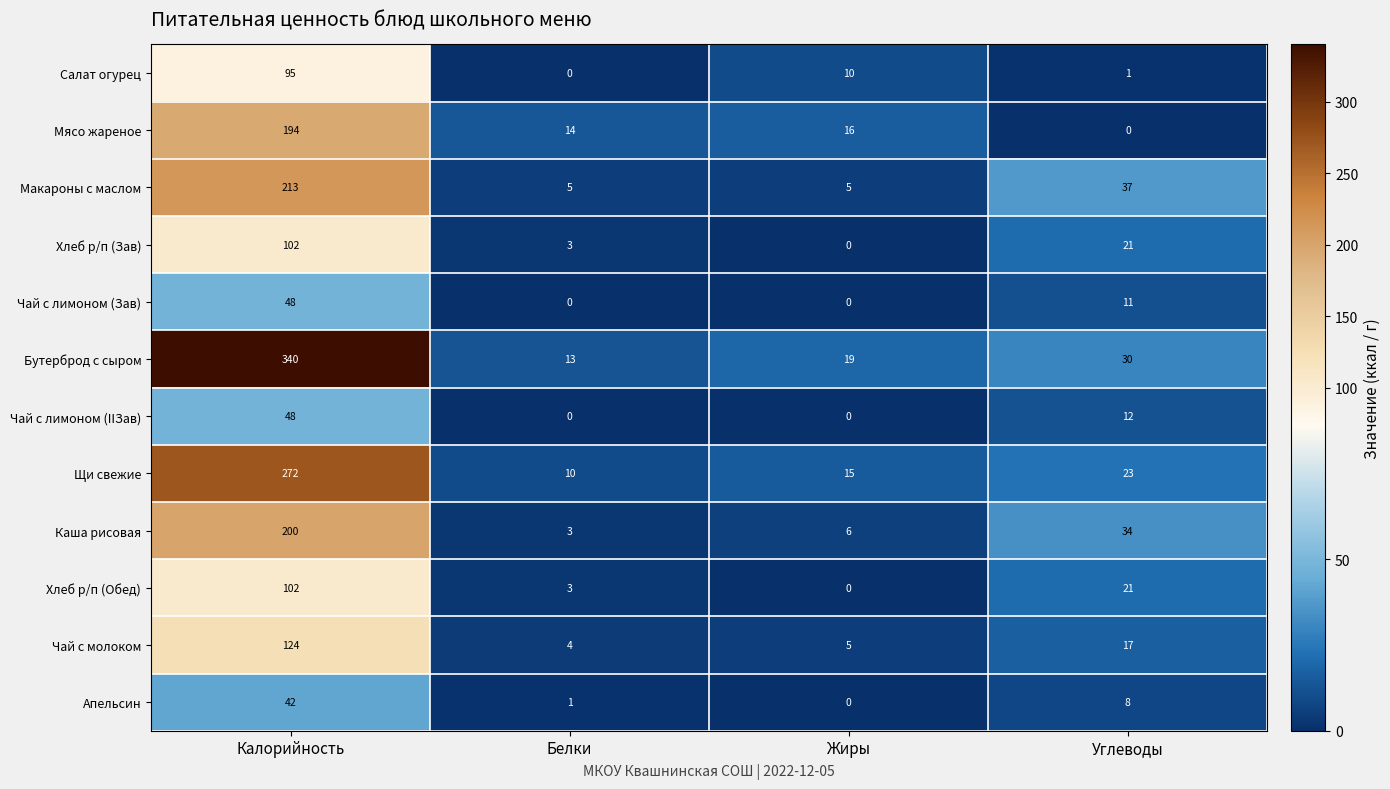

What is the sum of all Апельсин values?

51